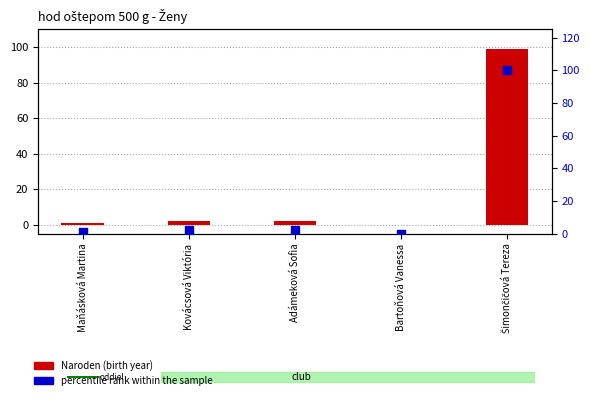

Which series contains the highest Y value?

percentile rank within the sample